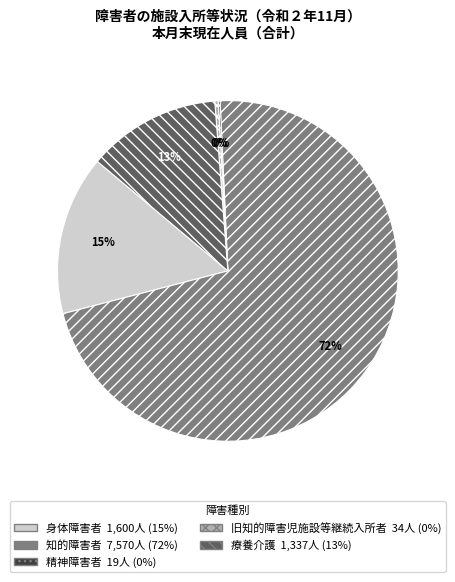

To the nearest percent, what is the combined percentage of 旧知的障害児施設等継続入所者 and 身体障害者?

15%